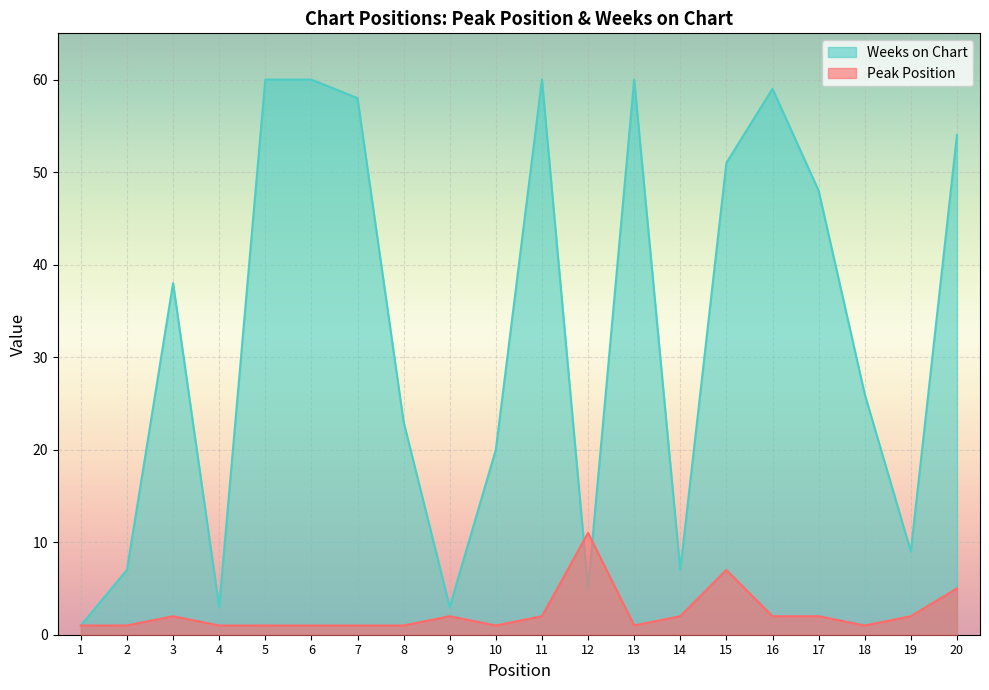

What is the highest value of the Weeks on Chart series?

60